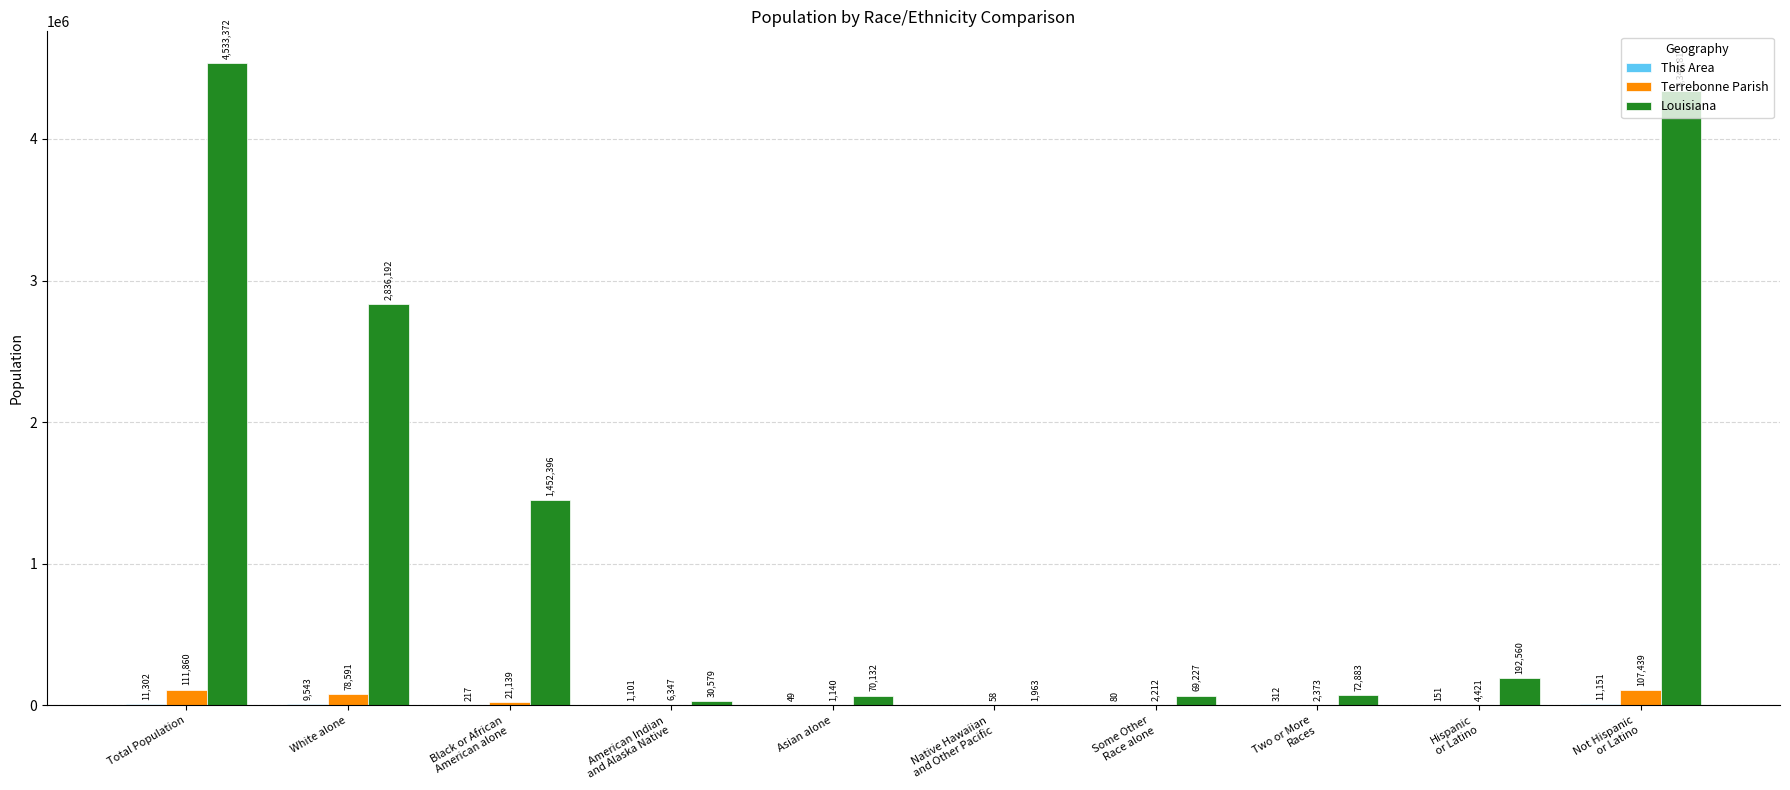

Which series changed the most between White alone and Asian alone?

Louisiana